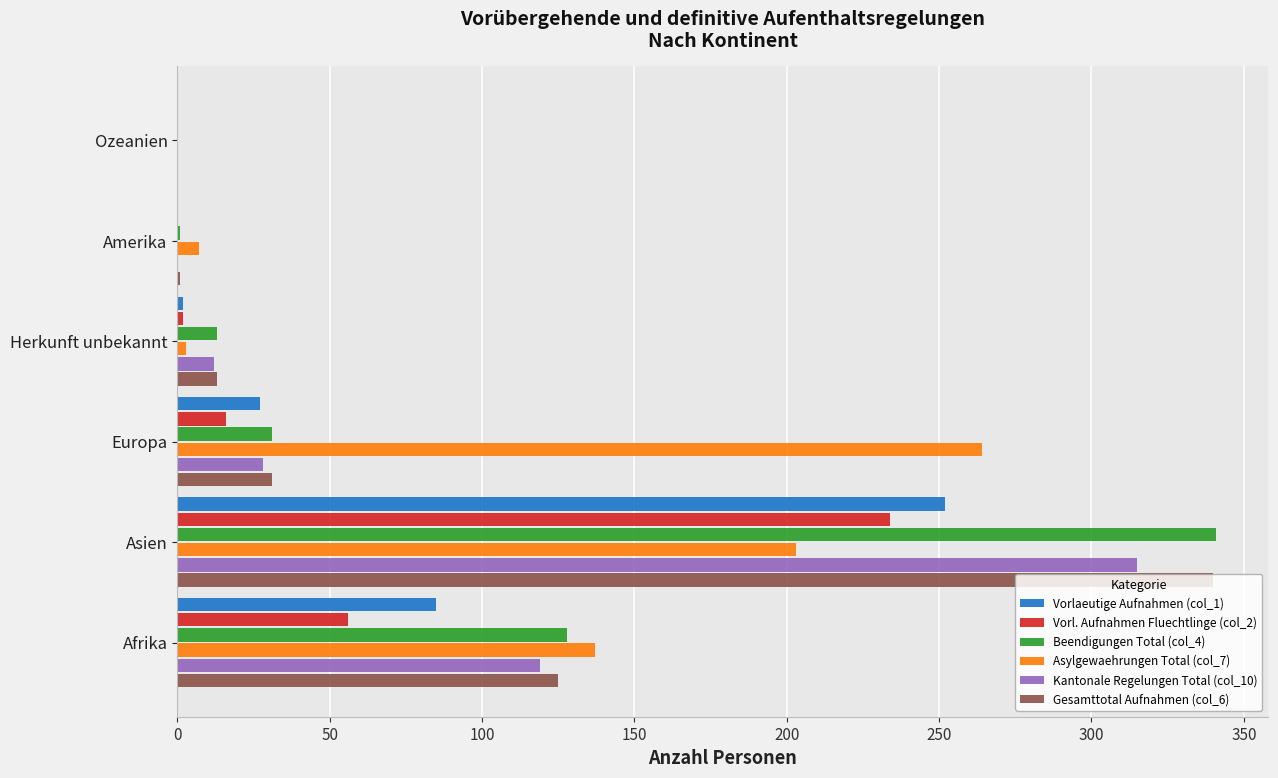

The Beendigungen Total (col_4) series shows 128 at Afrika. True or false?

True